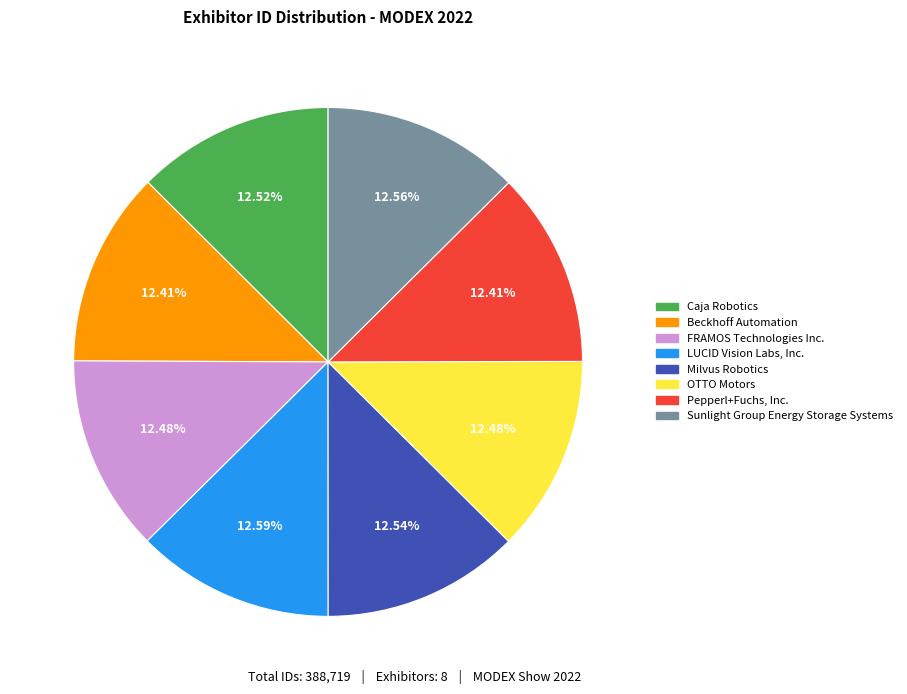

Approximately how many times larger is the value at FRAMOS Technologies Inc. compared to Beckhoff Automation?

1.0